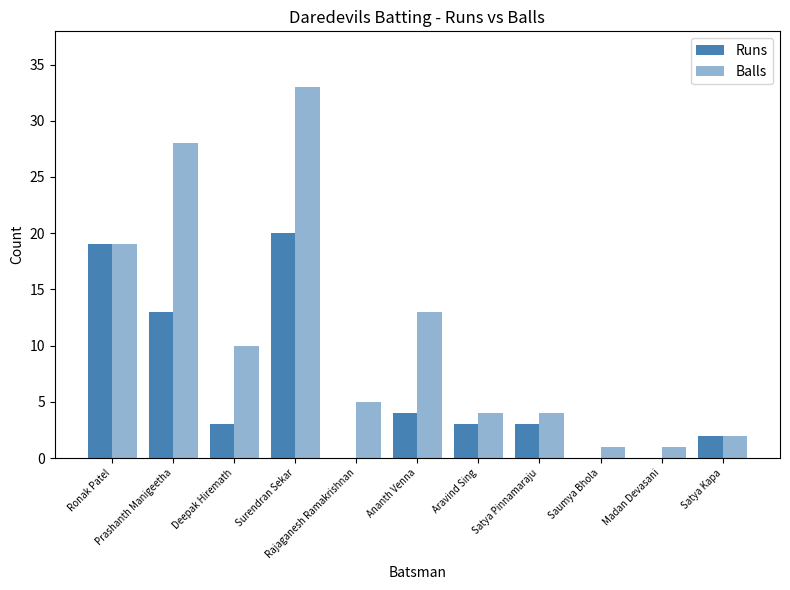

What is the sum of the Runs values at Rajaganesh Ramakrishnan and Deepak Hiremath?

3